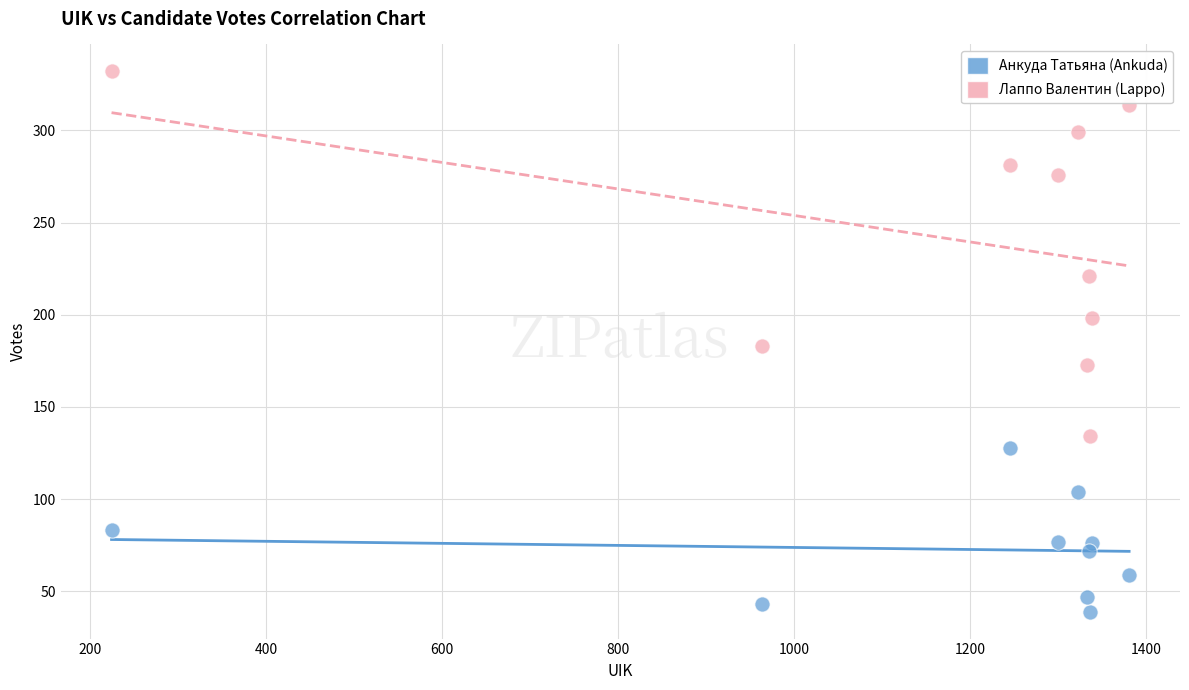

Across all data points, what is the range of Y values (max minus min)?

293